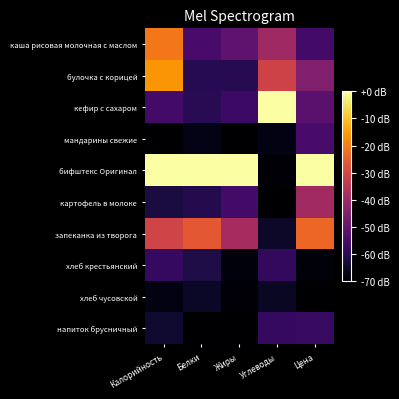

Reading left to right, what are all the values shown in this chart?

каша рисовая молочная с маслом: Калорийность=-21.0	Белки=-54.7	Жиры=-50.9	Углеводы=-40.0	Цена=-55.8
булочка с корицей: Калорийность=-16.3	Белки=-60.0	Жиры=-60.1	Углеводы=-31.3	Цена=-45.4
кефир с сахаром: Калорийность=-55.7	Белки=-59.9	Жиры=-56.8	Углеводы=0.0	Цена=-51.9
мандарины свежие: Калорийность=-70.0	Белки=-67.3	Жиры=-70.0	Углеводы=-67.7	Цена=-54.7
бифштекс Оригинал: Калорийность=0.0	Белки=0.0	Жиры=0.0	Углеводы=-69.1	Цена=0.0
картофель в молоке: Калорийность=-62.1	Белки=-60.6	Жиры=-55.5	Углеводы=-70.0	Цена=-39.5
запеканка из творога: Калорийность=-30.9	Белки=-26.5	Жиры=-38.6	Углеводы=-65.0	Цена=-23.7
хлеб крестьянский: Калорийность=-58.1	Белки=-61.6	Жиры=-68.4	Углеводы=-58.5	Цена=-68.9
хлеб чусовской: Калорийность=-68.0	Белки=-65.2	Жиры=-68.9	Углеводы=-65.4	Цена=-70.0
напиток брусничный: Калорийность=-64.1	Белки=-70.0	Жиры=-70.0	Углеводы=-58.0	Цена=-57.5